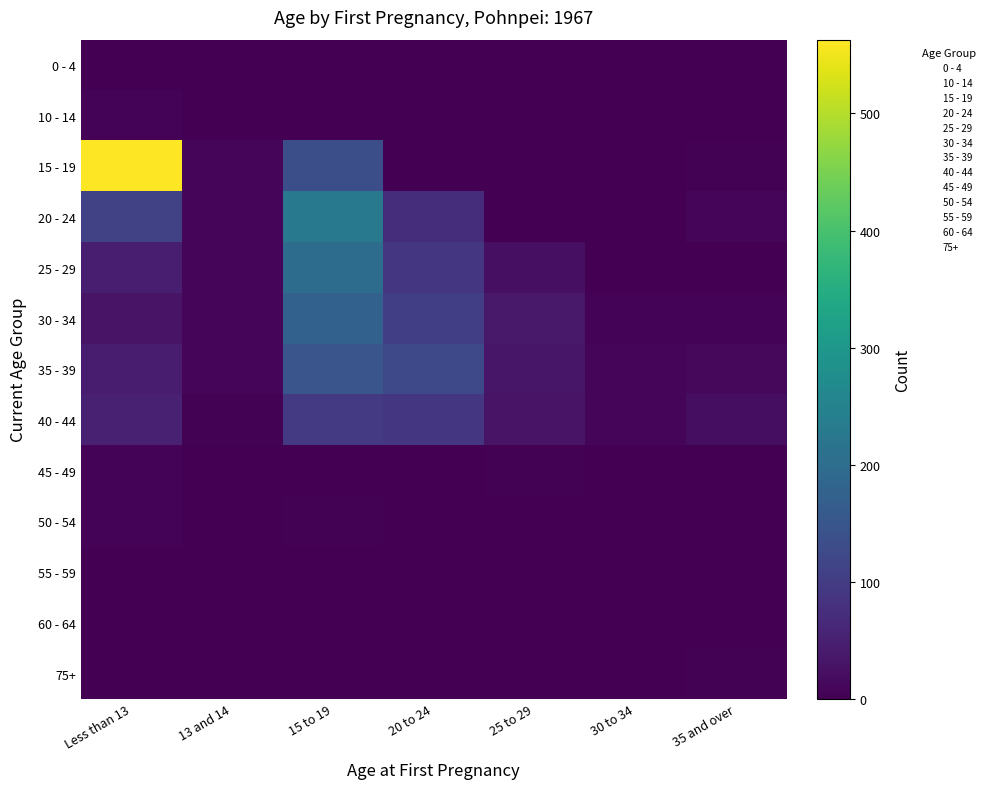

At how many categories does at least one series exceed 387?

1